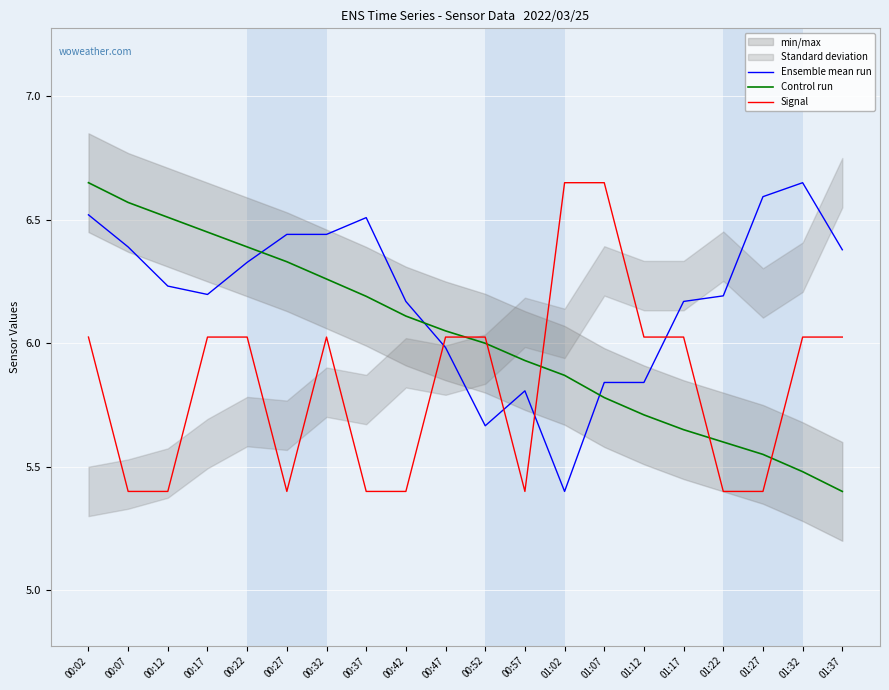

What position from the left is 01:37?

20